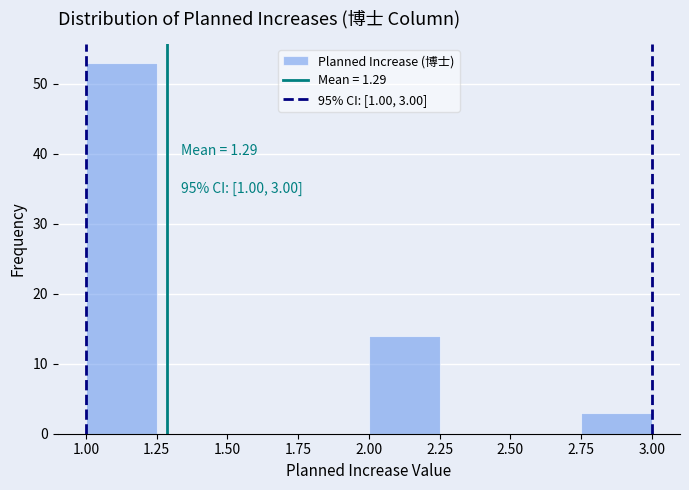

Over which range of the x-axis is the bar tallest?

1.00 to 1.25